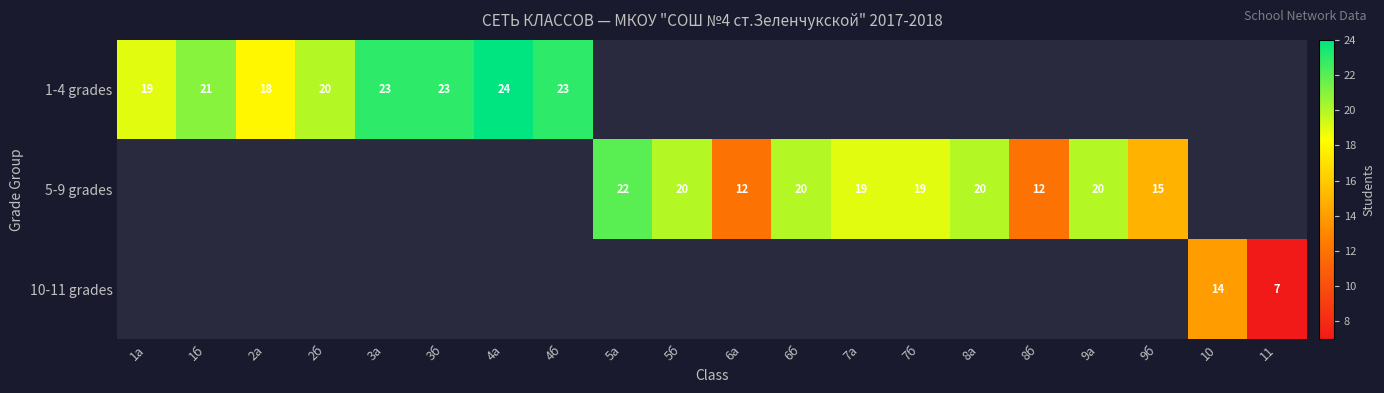

Is it true that 5-9 grades equals 30 at 8а?

False